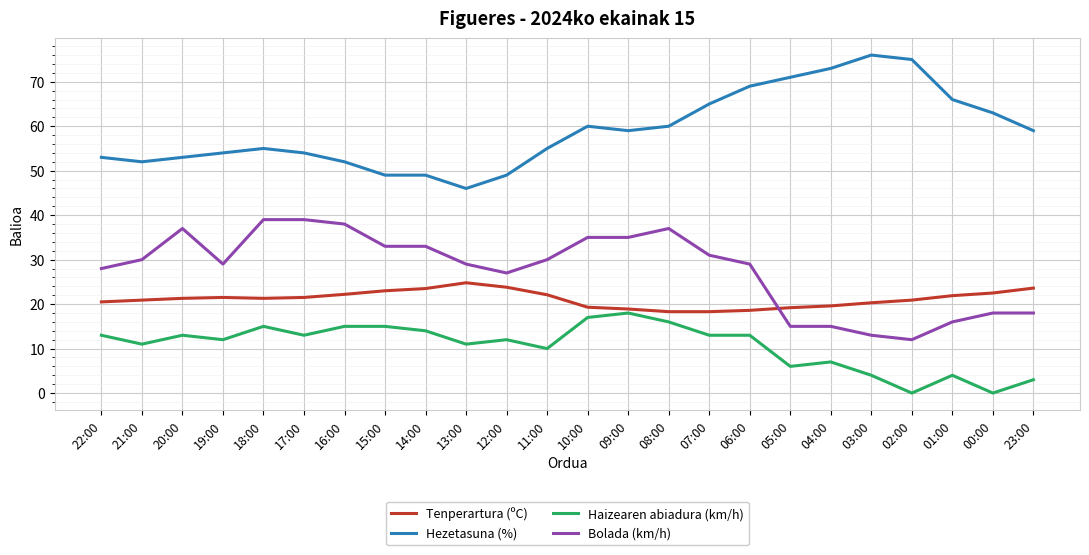

What is the difference between the maximum and minimum values in the Hezetasuna (%) series?

30.0